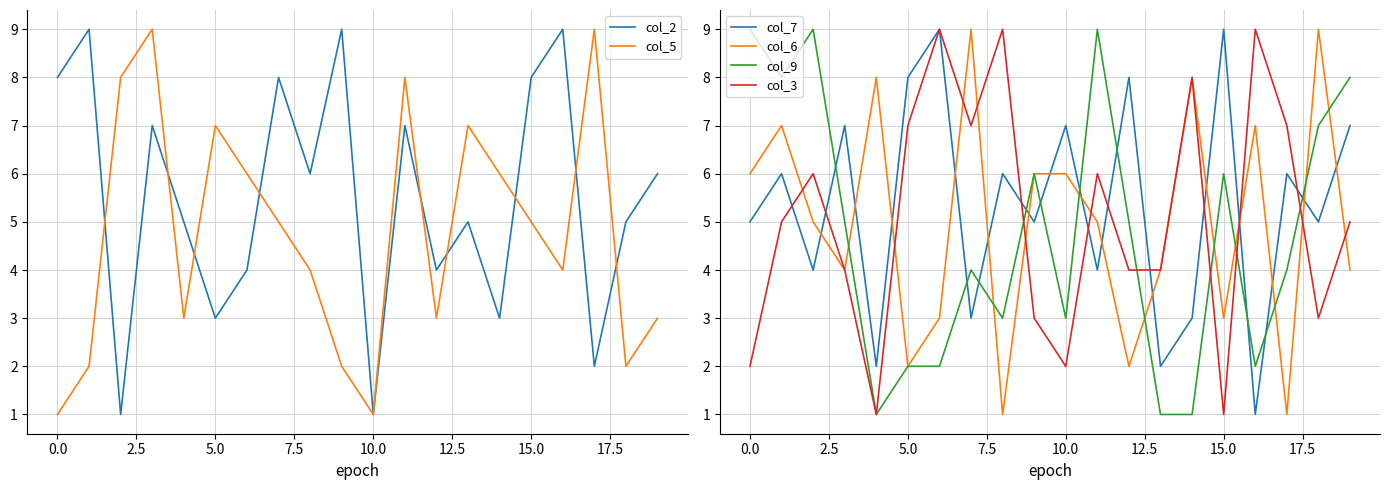

How many data points in col_5 are less than 5?

10